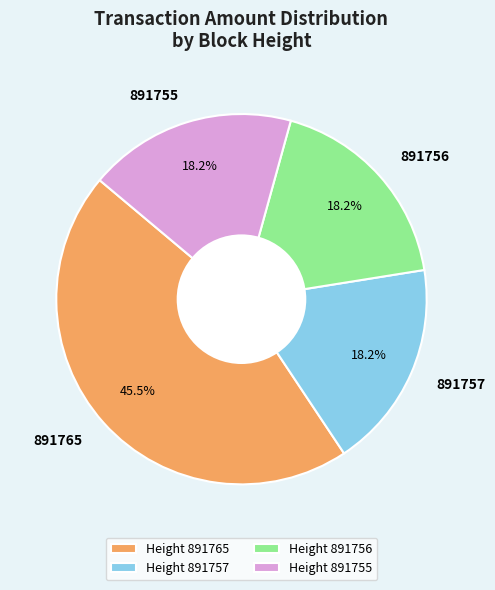

Which slice is the largest?

Height 891765